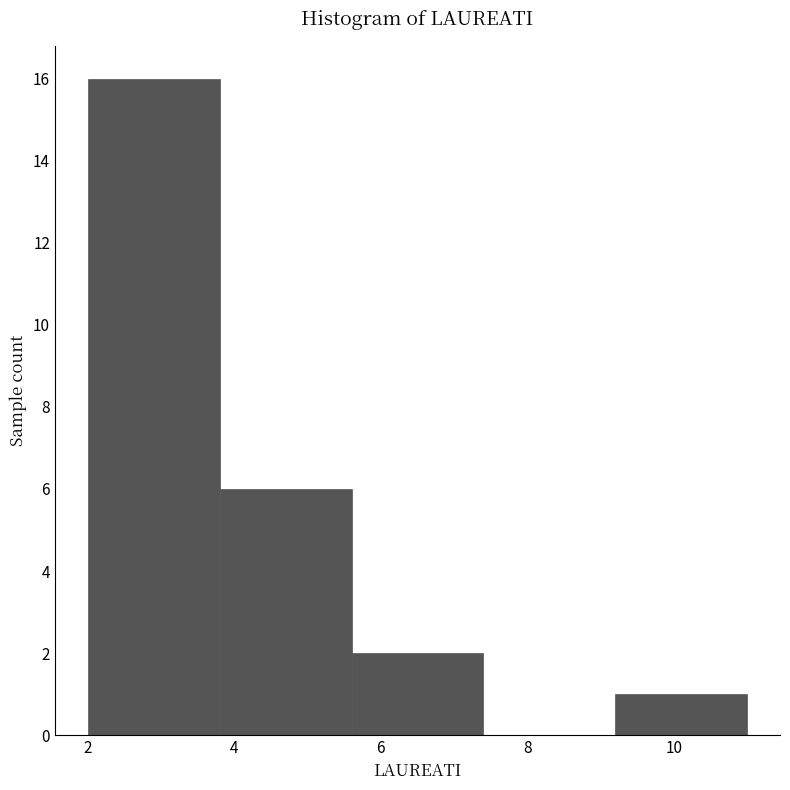

What is the height of the bar covering 2.0 to 3.8 on the x-axis? The values are not printed on the chart, so give them approximately, as read against the axis.

16